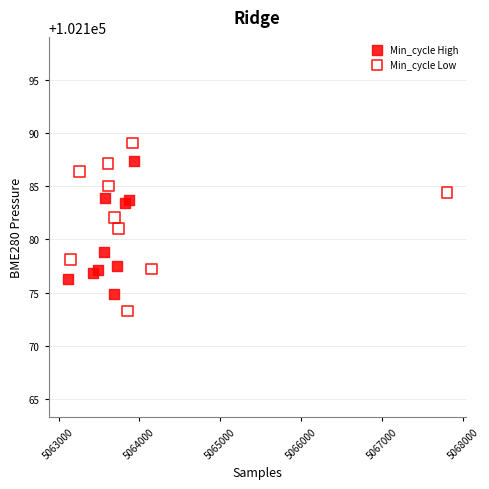

Which series reaches the minimum Y coordinate?

Min_cycle Low